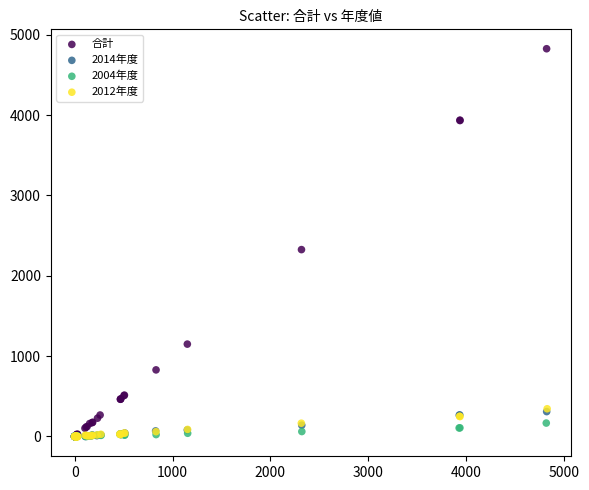

What are all the series names shown in the legend?

合計, 2014年度, 2004年度, 2012年度